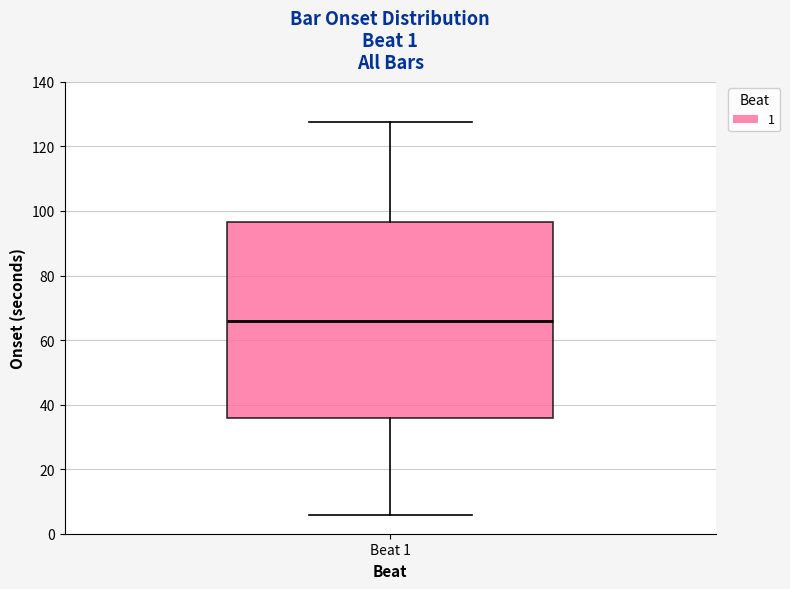

Where is the lower edge of the box for Beat 1 on the y-axis? The values are not printed on the chart, so give them approximately, as read against the axis.

36